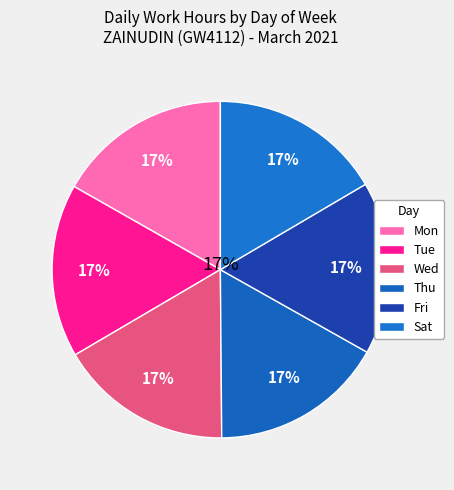

Is there a majority slice in this chart?

No